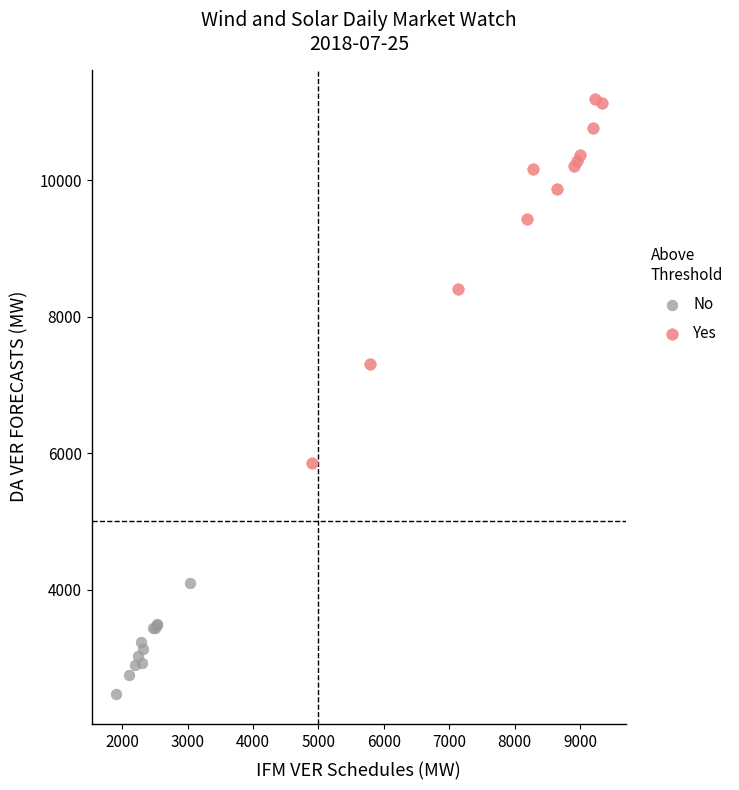

What are all the series names shown in the legend?

No, Yes